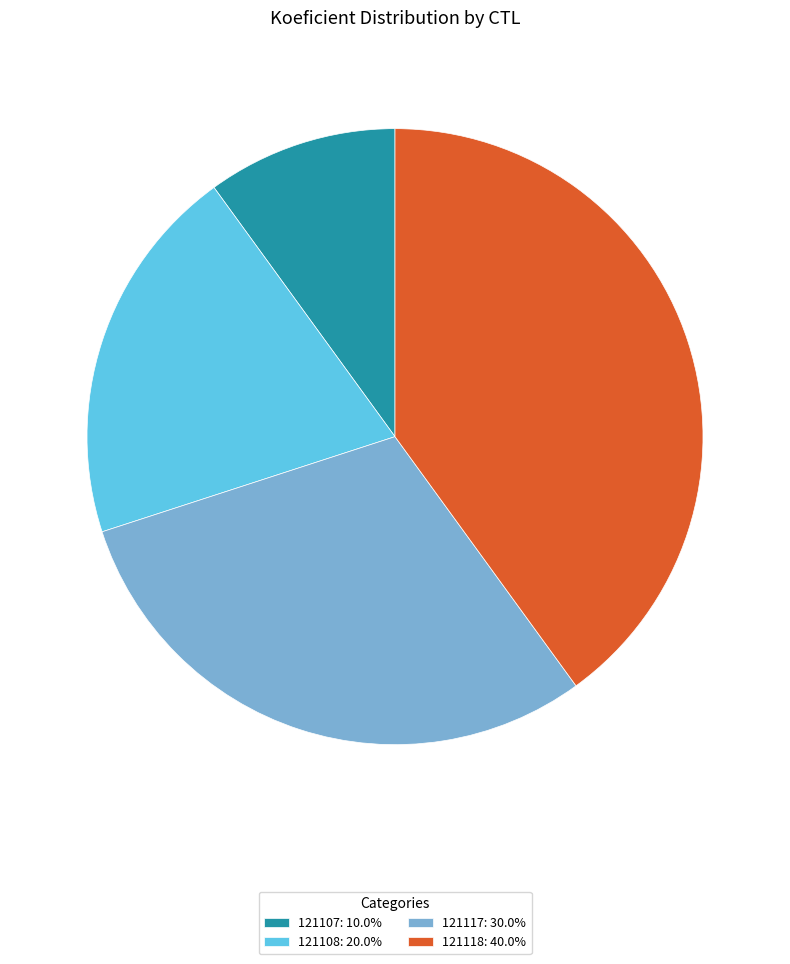

Combined, do 121108: 20.0% and 121107: 10.0% account for over 50%?

No